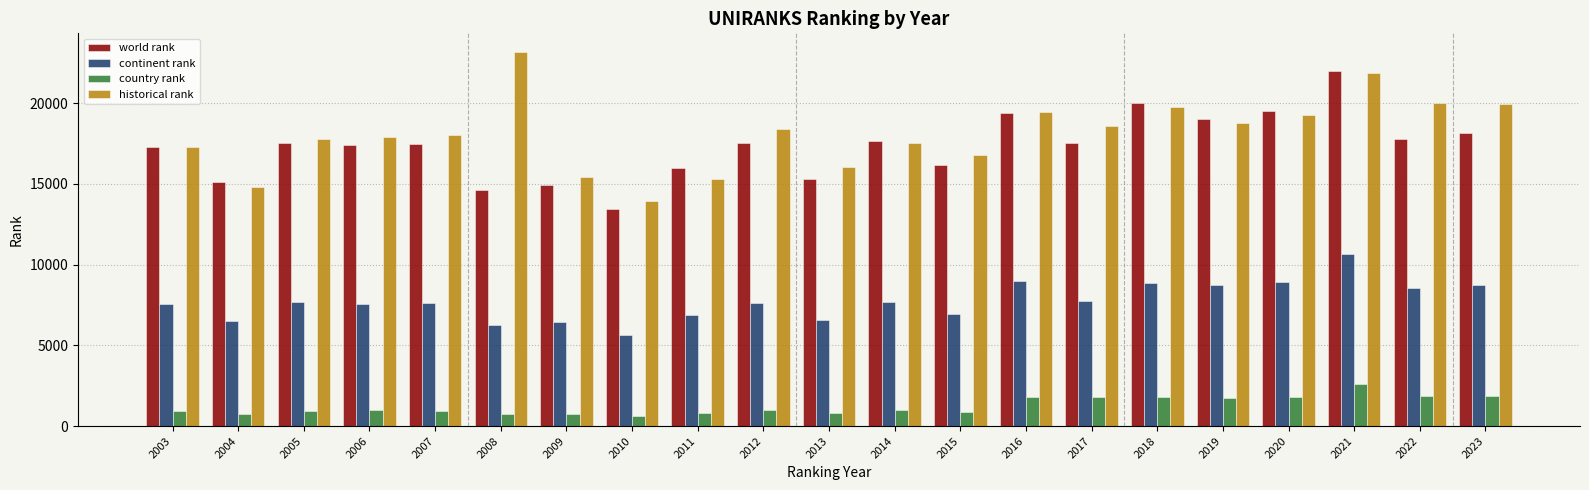

What value does the continent rank series have at 2017, to the nearest 10?

7760